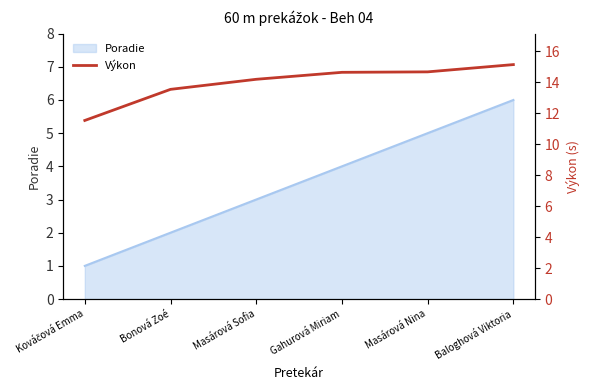

What is the greatest value displayed?

15.2